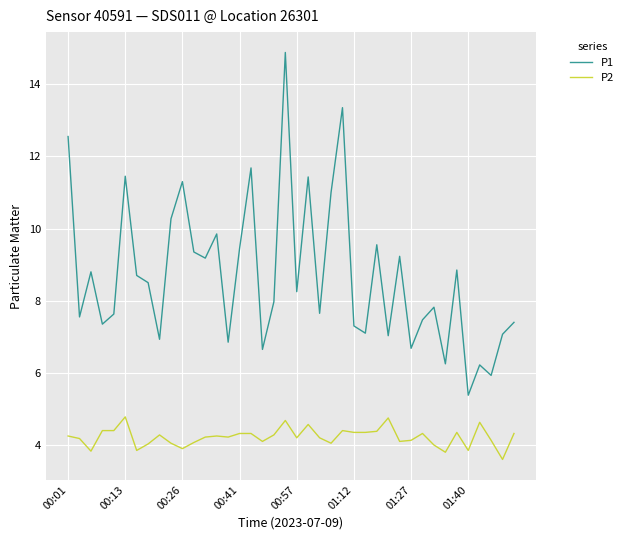

List the series in order of their peak value, highest first.

P1, P2